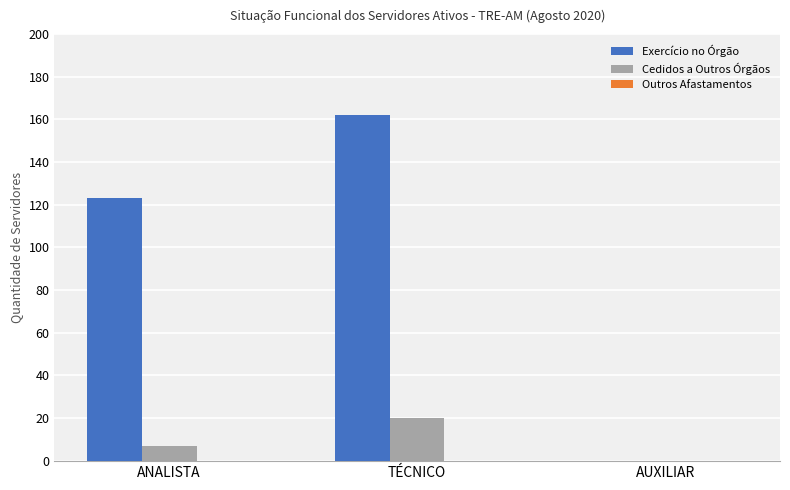

What is the greatest value displayed?

162